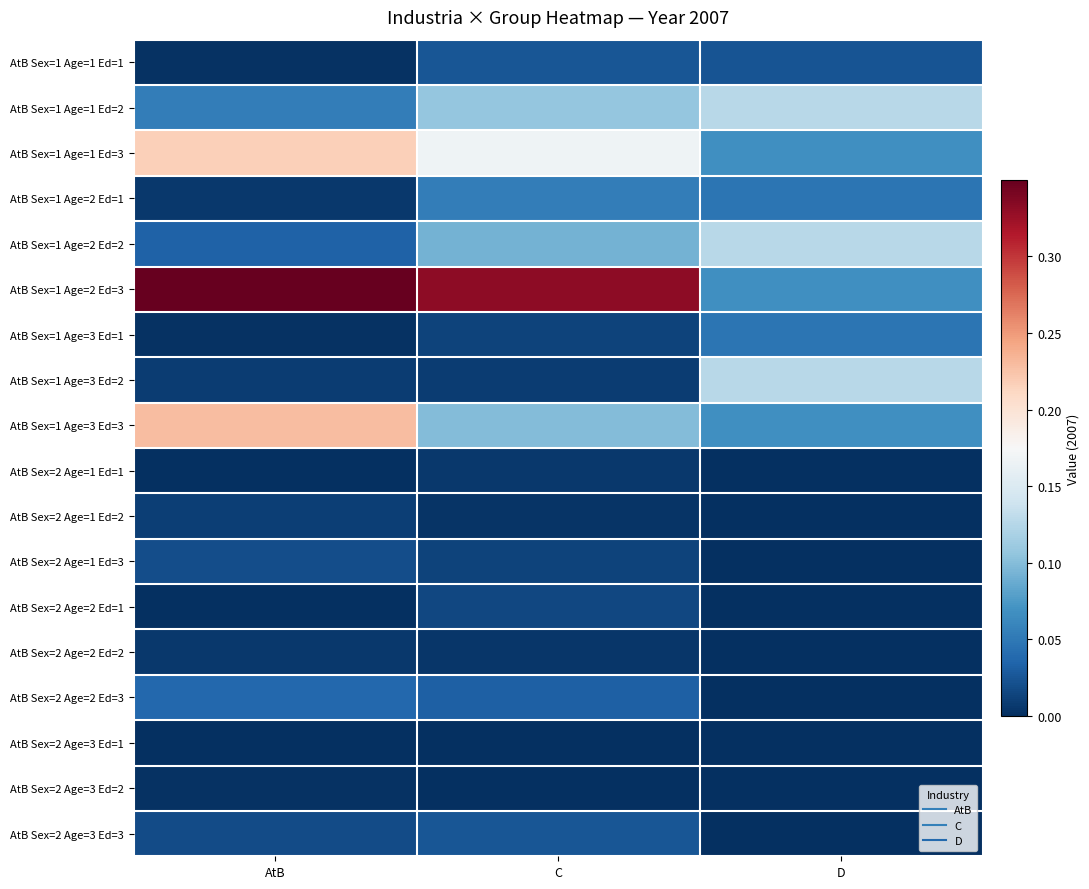

At which category is the sum across all series the highest?

AtB